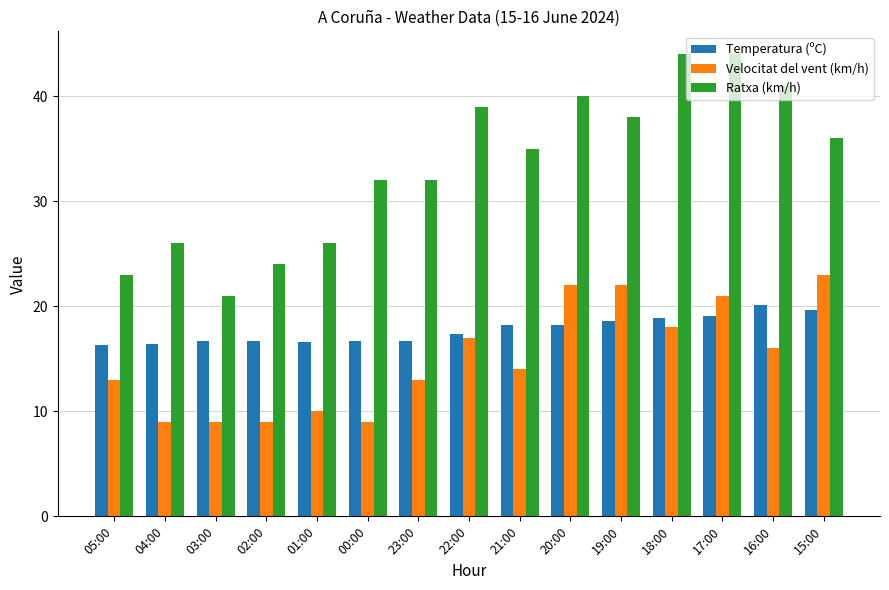

How many series are shown in this chart?

3